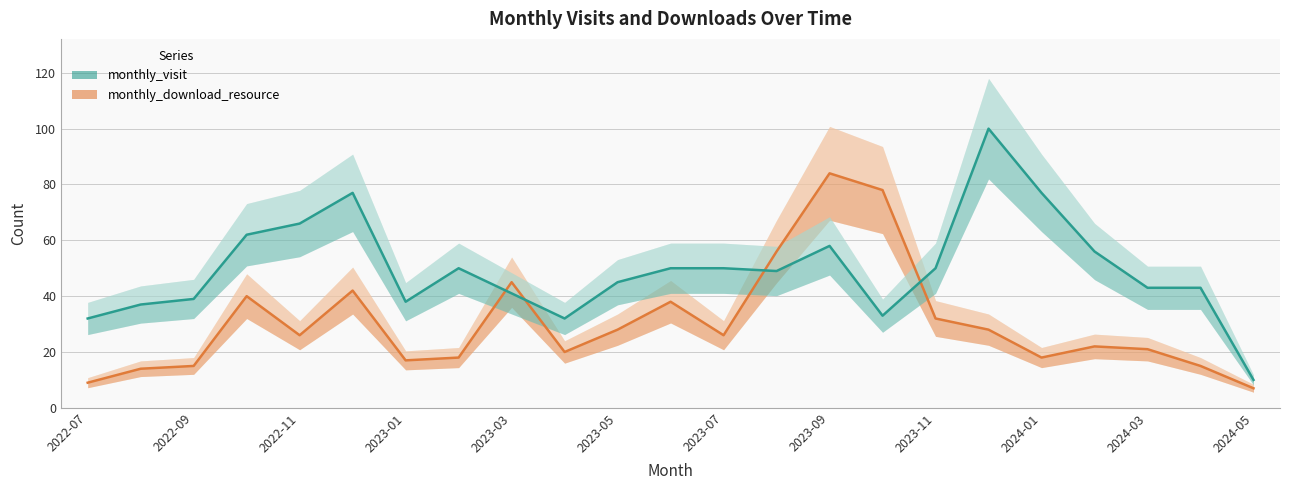

What are all the series names shown in the legend?

monthly_download_resource, monthly_visit